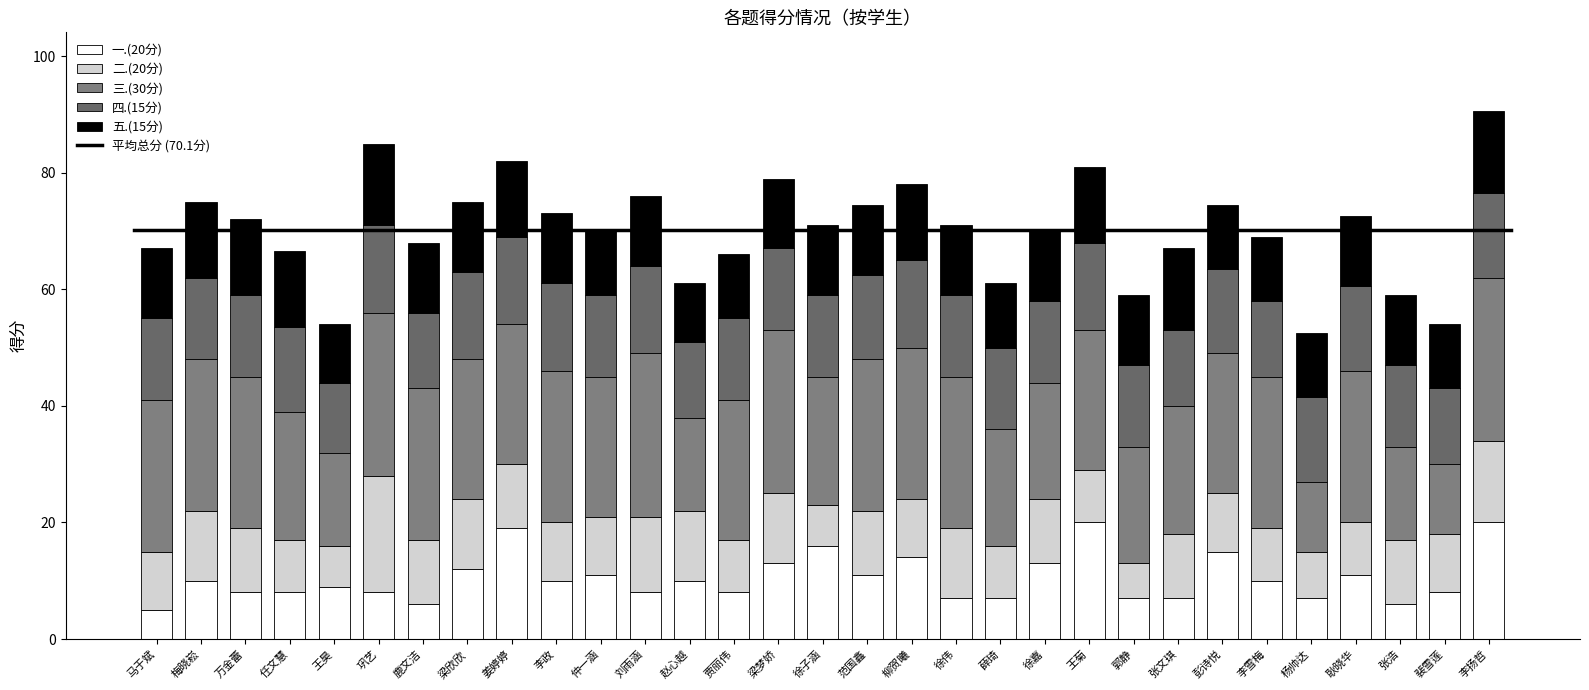

True or false: 一.(20分) has a value of 8.3 at 梁欣欣.

False